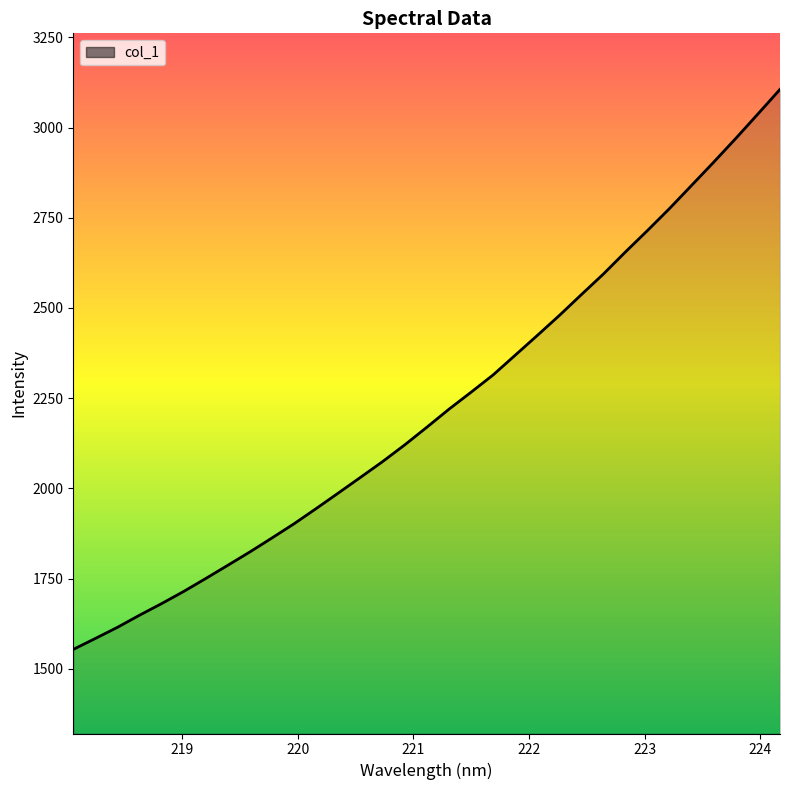

What is the difference between the maximum and minimum values?

1551.9